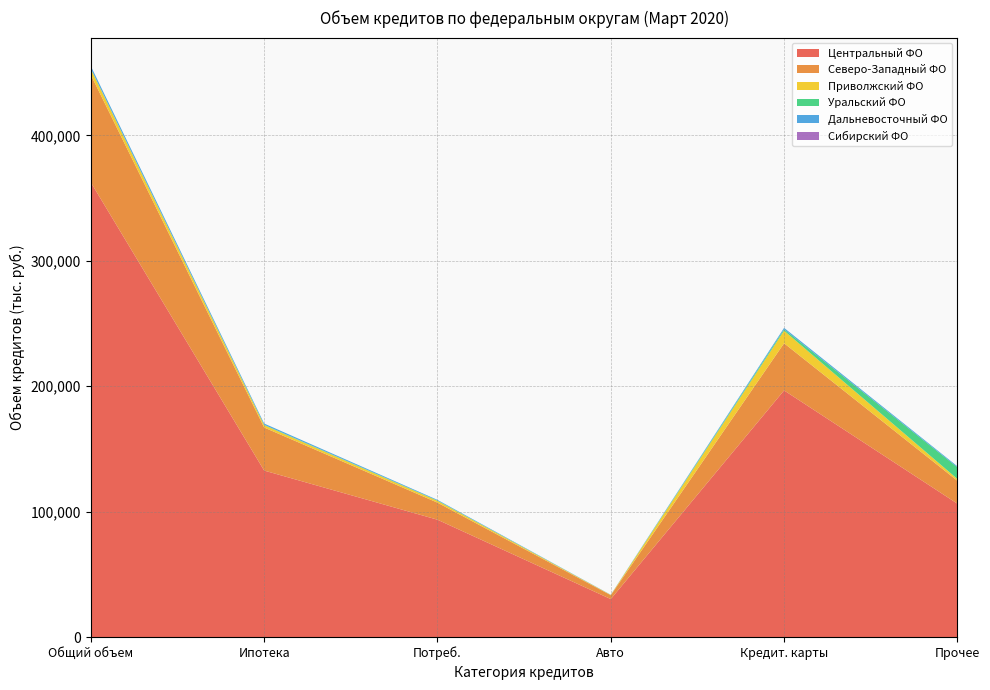

Reading left to right, what are all the values shown in this chart?

Центральный ФО: 362581	132769	93576	30272	196687	106383
Северо-Западный ФО: 85745	34346	13614	3088	37613	18249
Приволжский ФО: 4631	1831	1422	236	10015	1448
Уральский ФО: 318	317	260	10	1125	9353
Дальневосточный ФО: 2020	1016	519	134	1135	752
Сибирский ФО: 7	0	1	0	1	1